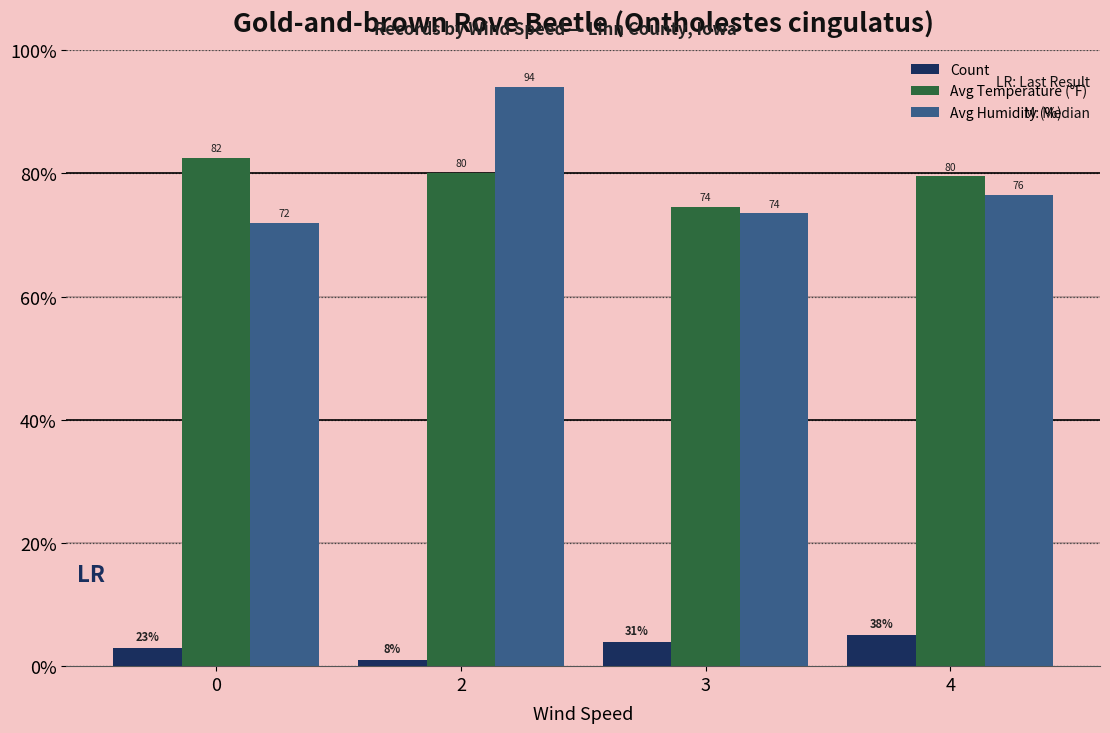

What are all the series names shown in the legend?

Count, Avg Temperature (°F), Avg Humidity (%)